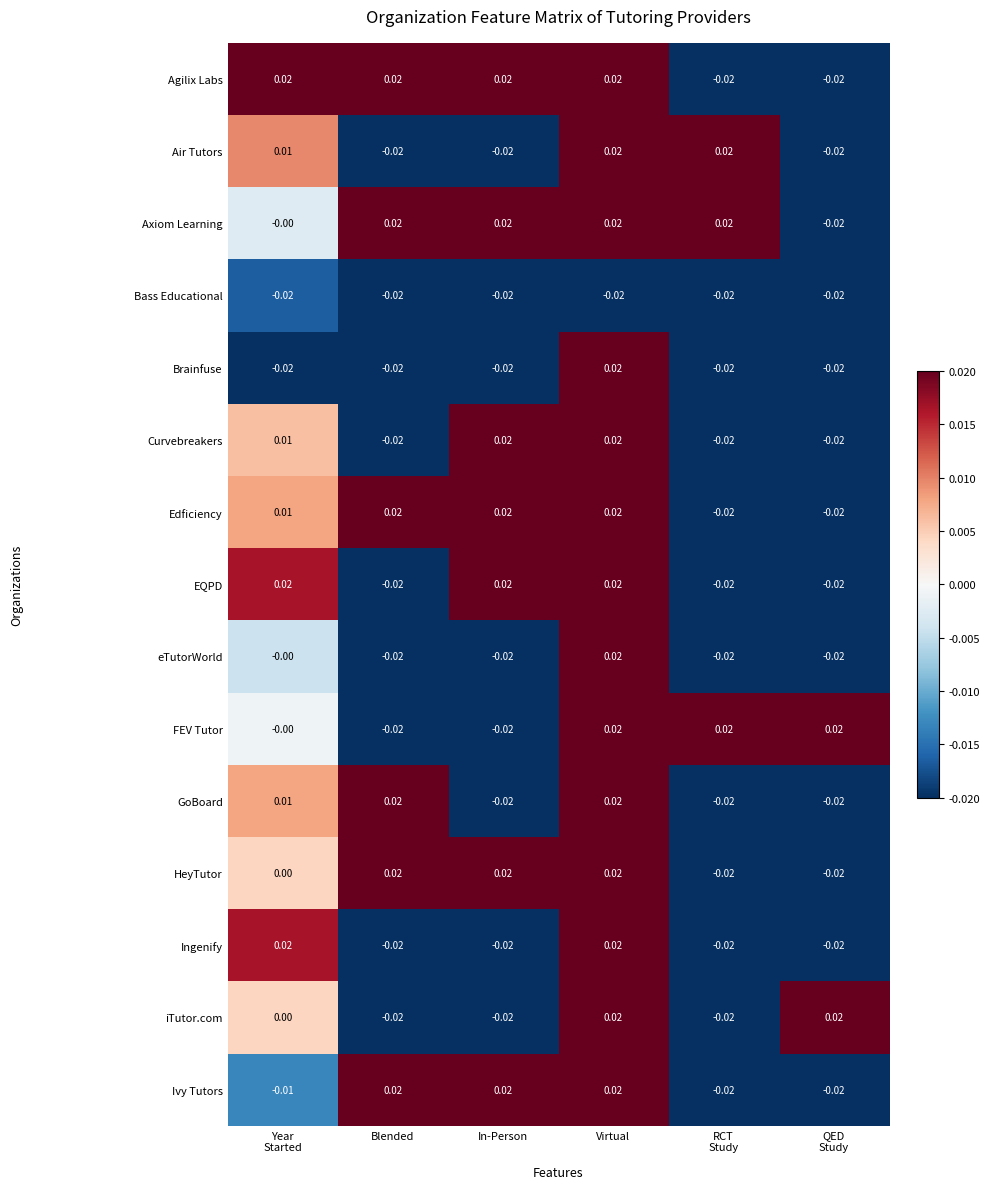

At which category is the sum across all series the highest?

Virtual